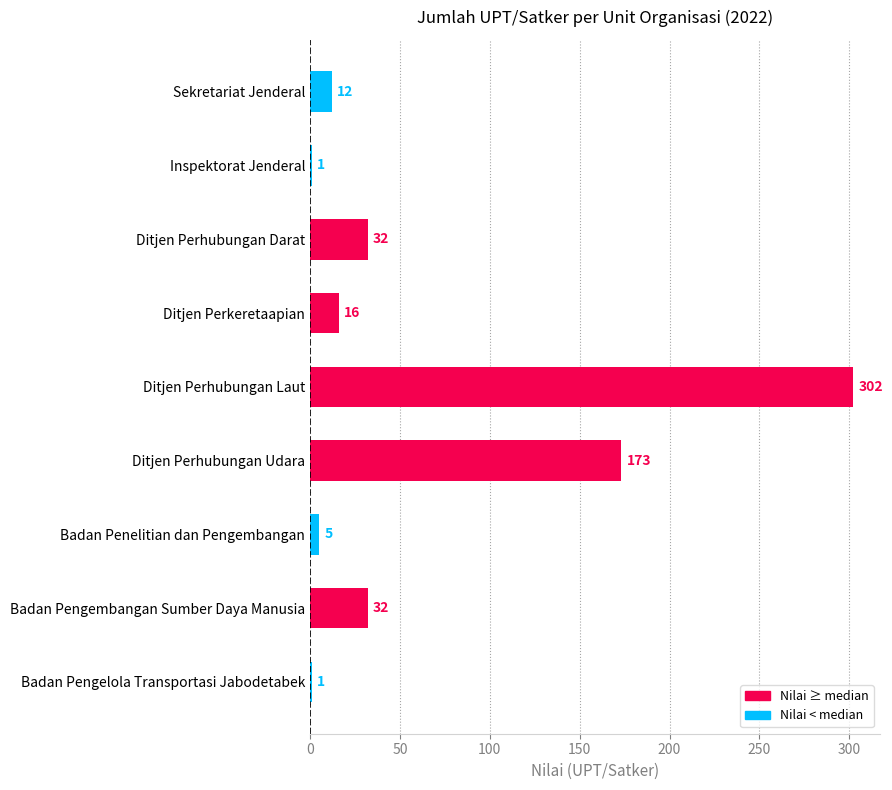

Count the number of data series in this chart.

1